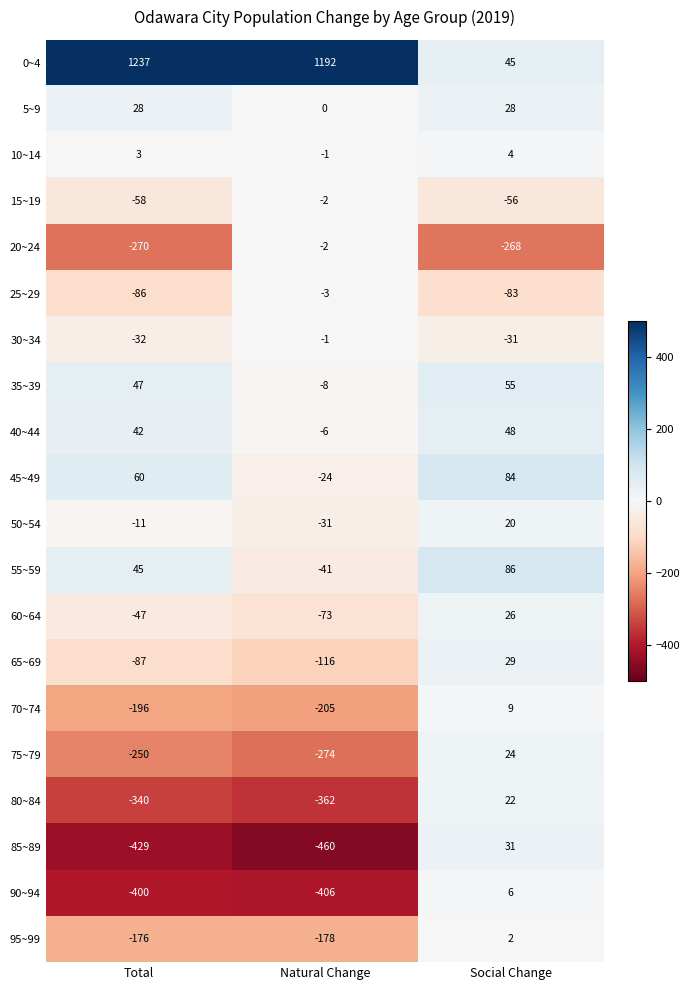

True or false: 40~44 has a value of -9 at Natural Change.

False